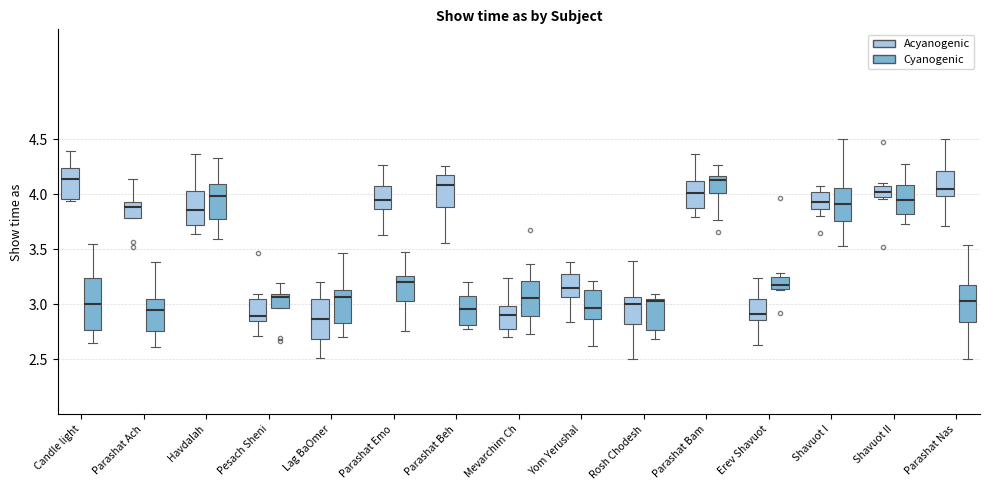

Where is the upper edge of the box for Parashat Ach (Acyanogenic) on the y-axis? The values are not printed on the chart, so give them approximately, as read against the axis.

3.95